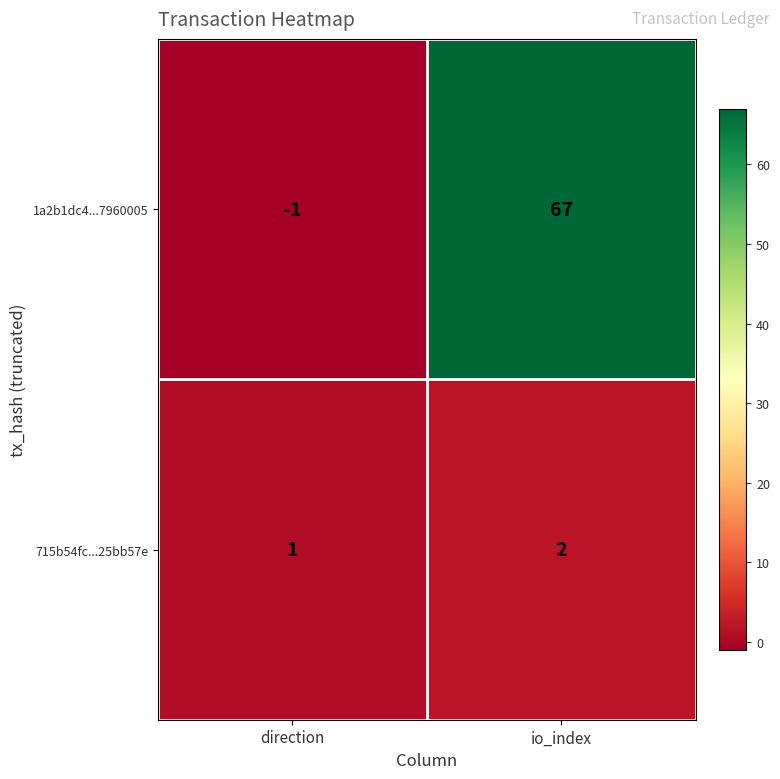

Reading right to left, extract all data points from this chart.

1a2b1dc4...7960005: 67	-1
715b54fc...25bb57e: 2	1